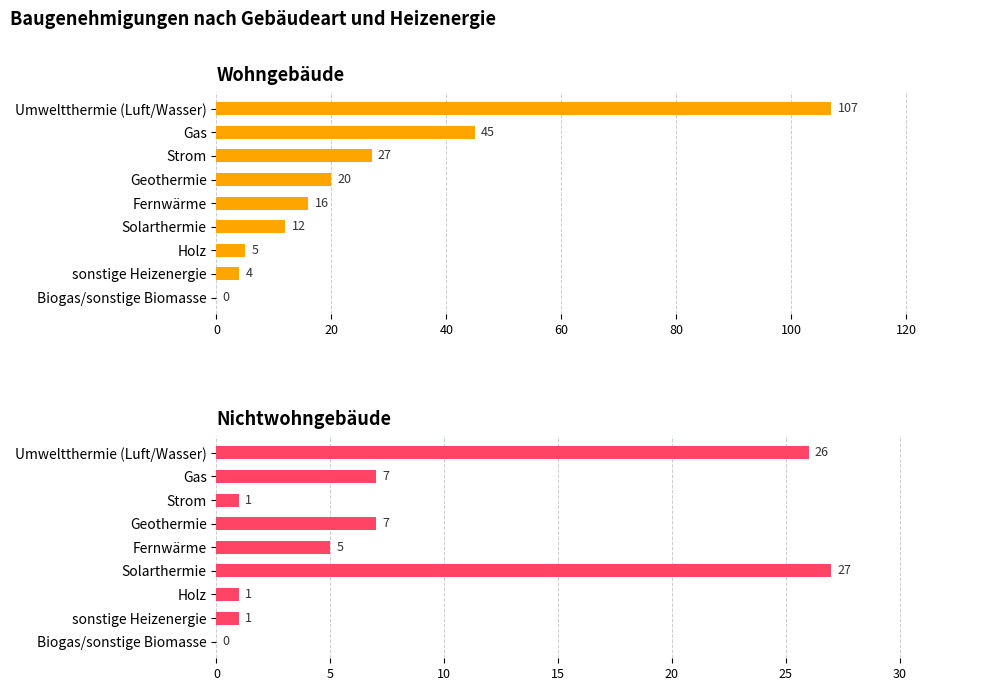

Which series changed the most between Geothermie and Solarthermie?

Nichtwohngebäude